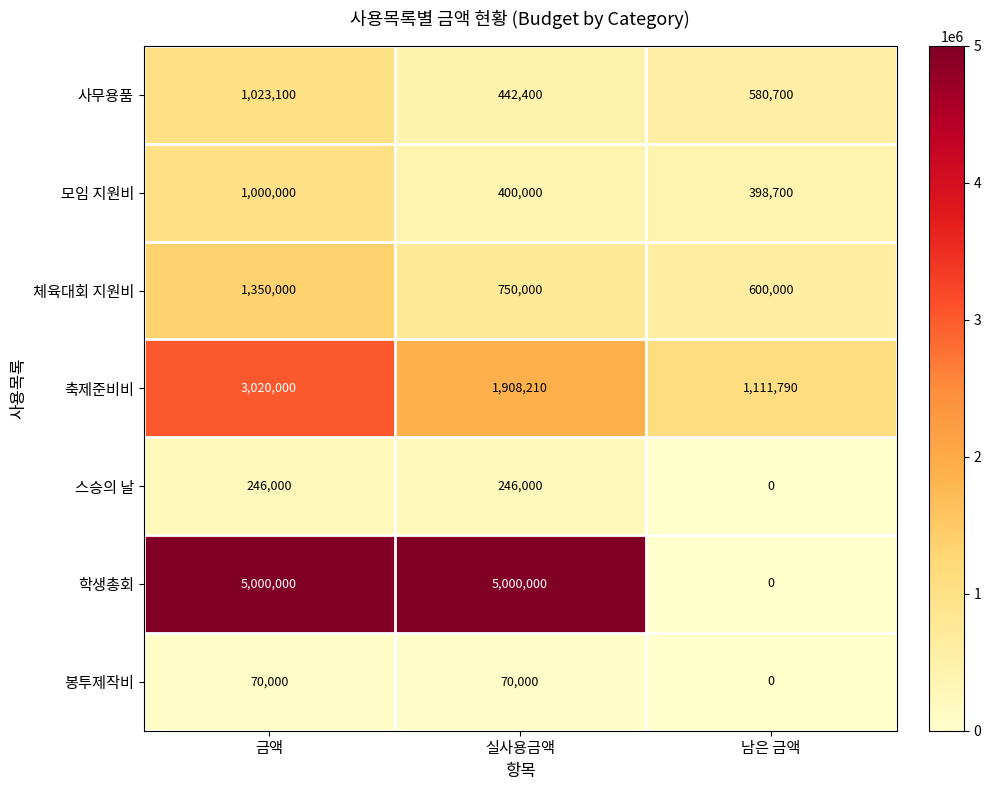

What is the greatest value displayed?

5000000